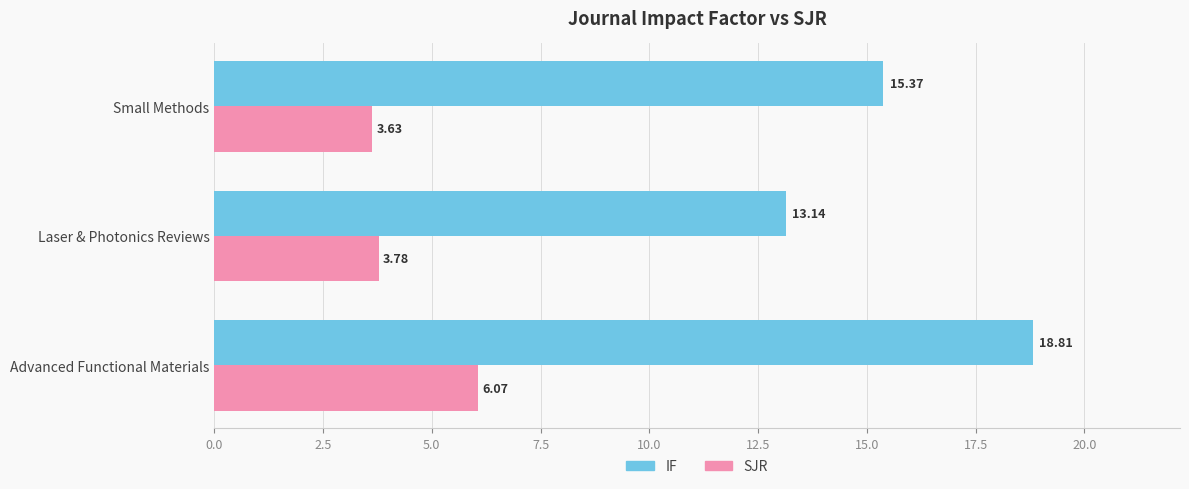

What is the spread (max minus min) of values at Laser & Photonics Reviews?

9.4